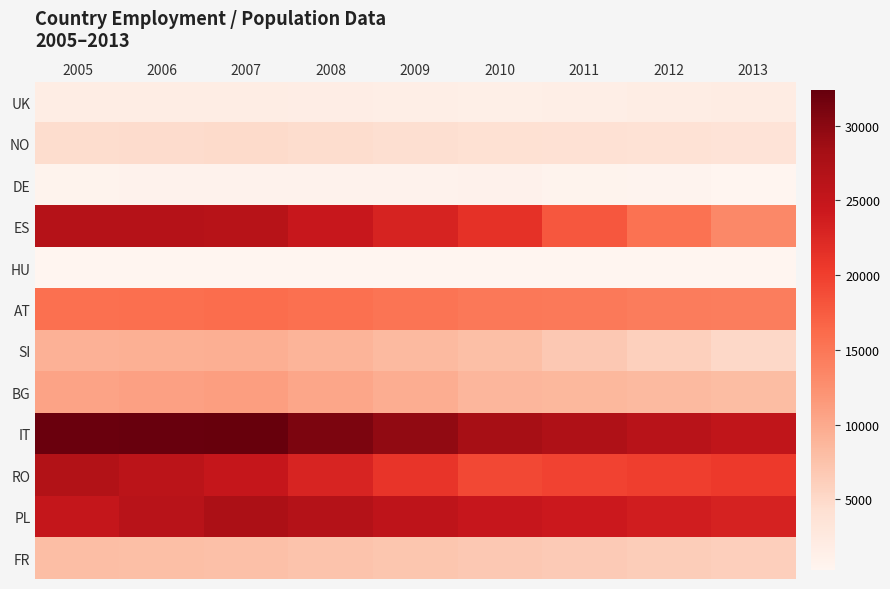

What is the difference between the highest and lowest values at 2005?

31802